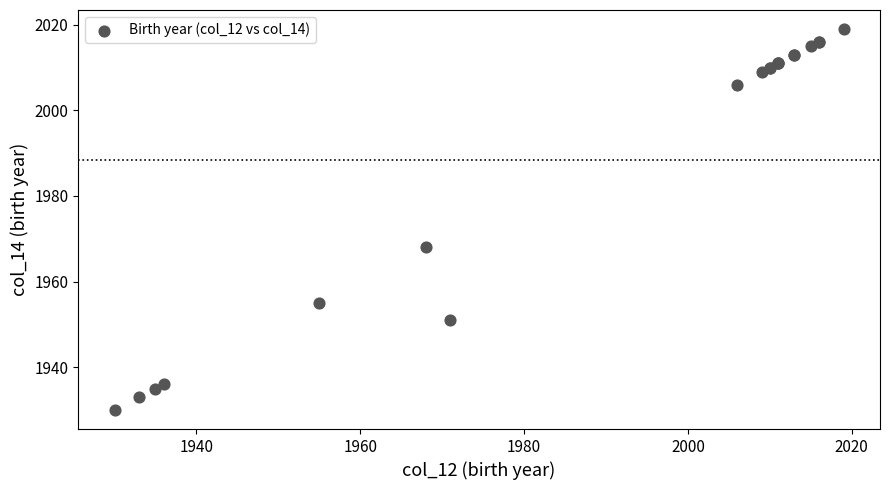

What Y value in the scatter plot is closest to 1974?

1968